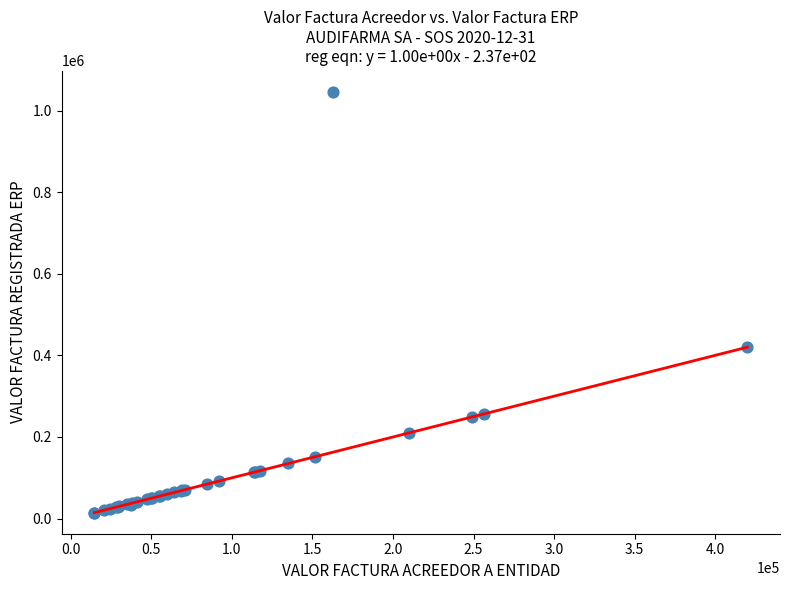

What Y value in the scatter plot is closest to 530806?

420000